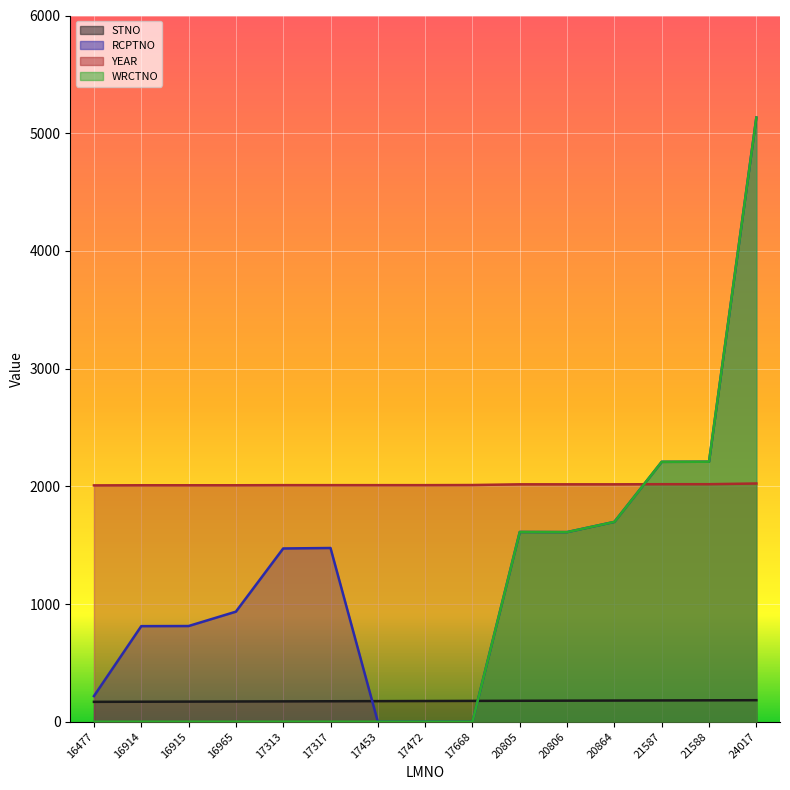

What is the difference between the maximum and minimum values in the STNO series?

14